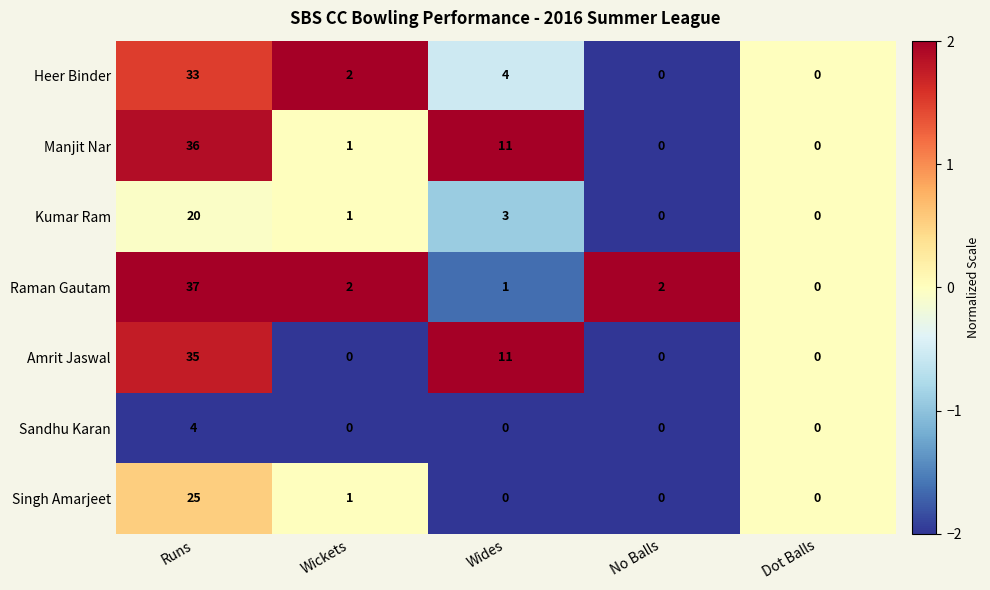

At which category is the sum across all series the highest?

Runs